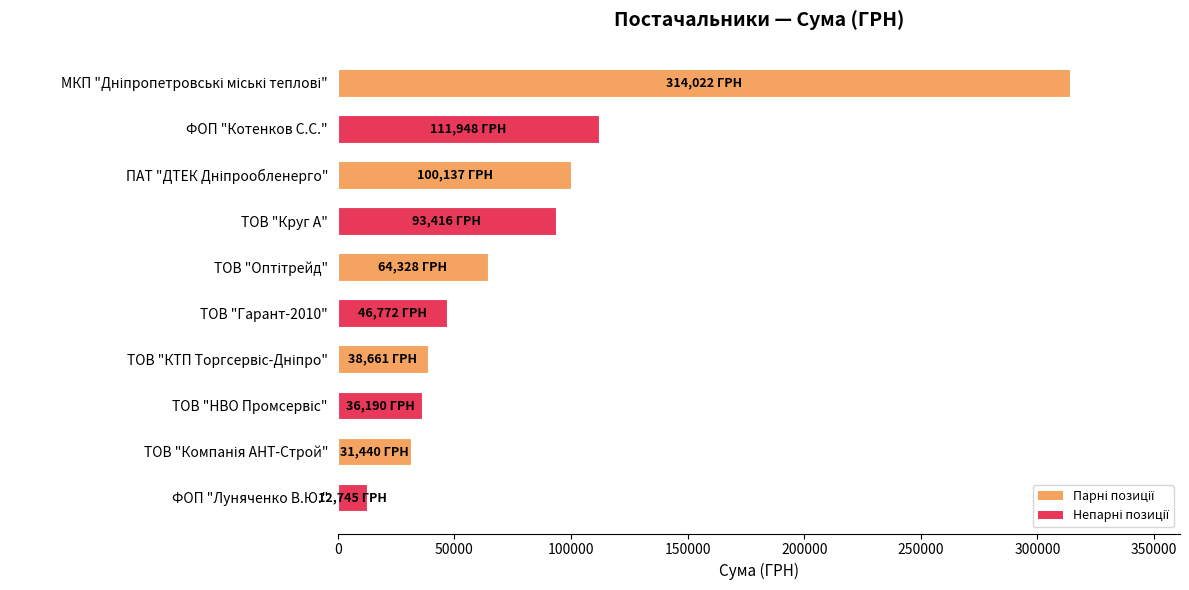

Does the chart contain any negative values?

No